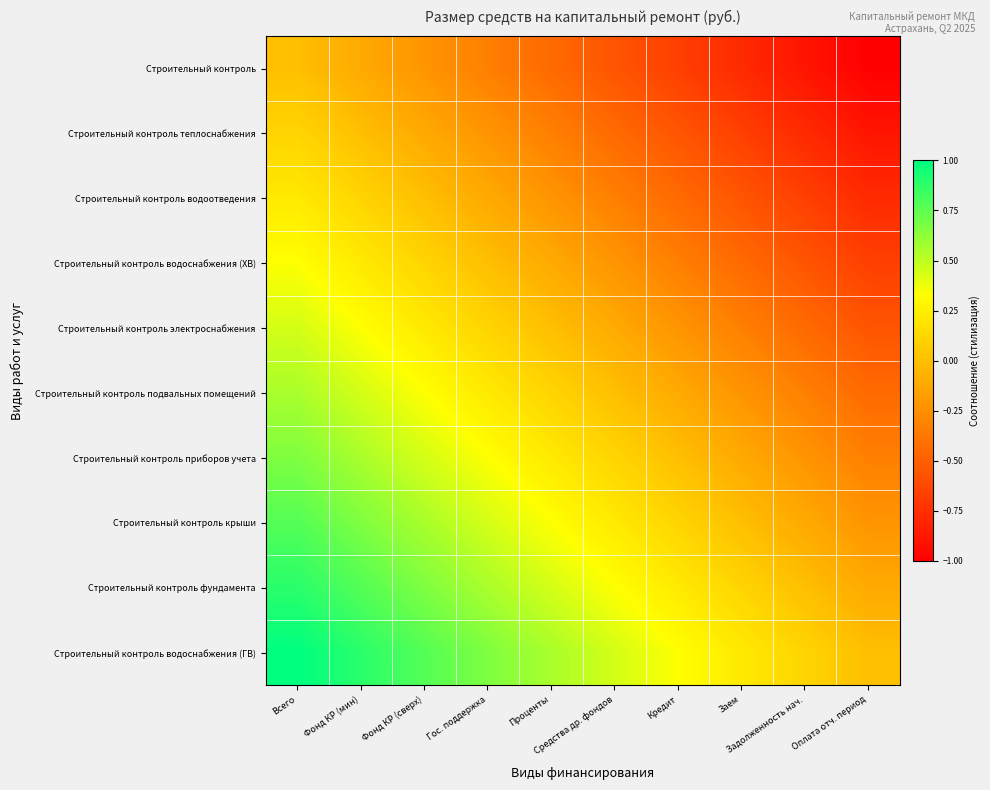

Rank the series by their maximum value, from lowest to highest.

Строительный контроль, Строительный контроль теплоснабжения, Строительный контроль водоотведения, Строительный контроль водоснабжения (ХВ), Строительный контроль электроснабжения, Строительный контроль подвальных помещений, Строительный контроль приборов учета, Строительный контроль крыши, Строительный контроль фундамента, Строительный контроль водоснабжения (ГВ)